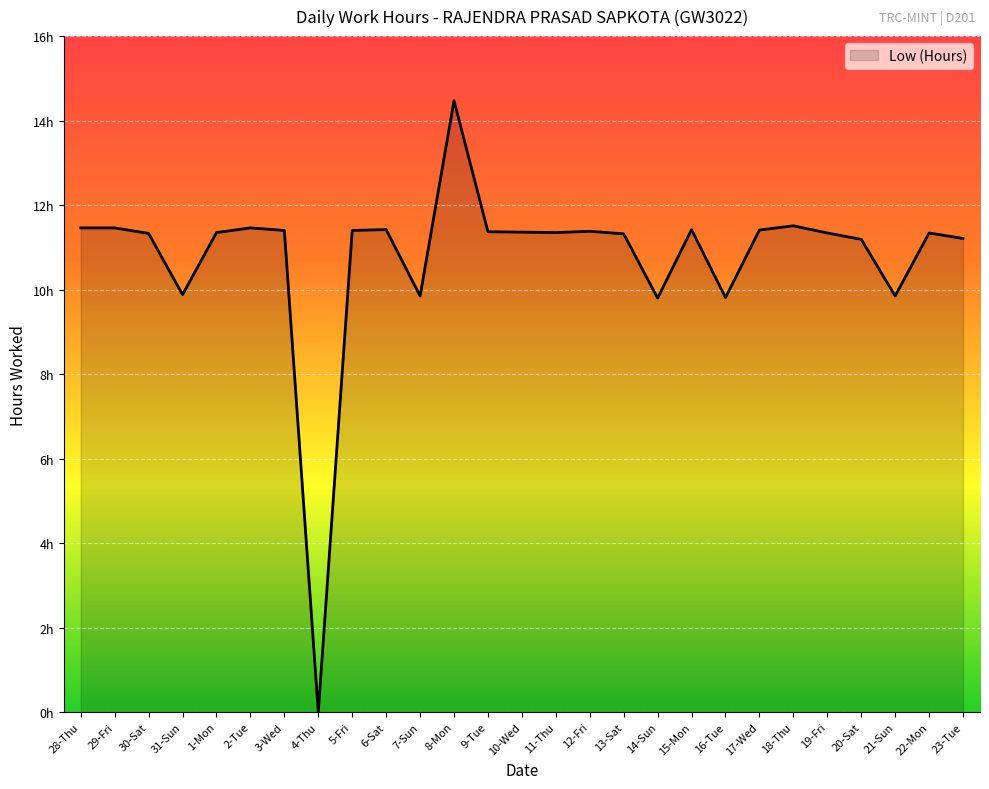

Is it true that the value at 9-Tue is 11.4?

True